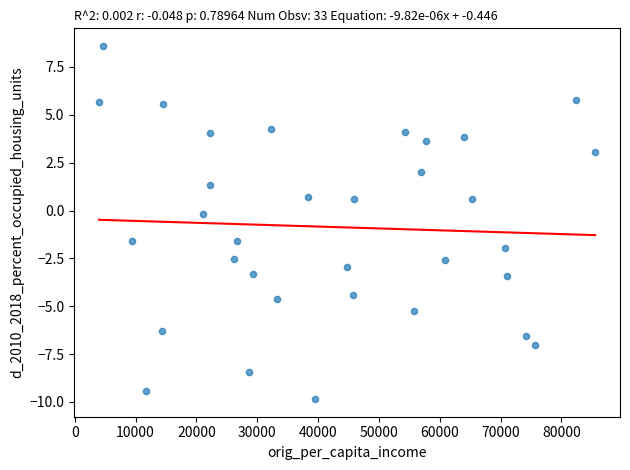

What is the range of Y values (max minus min)?

18.4